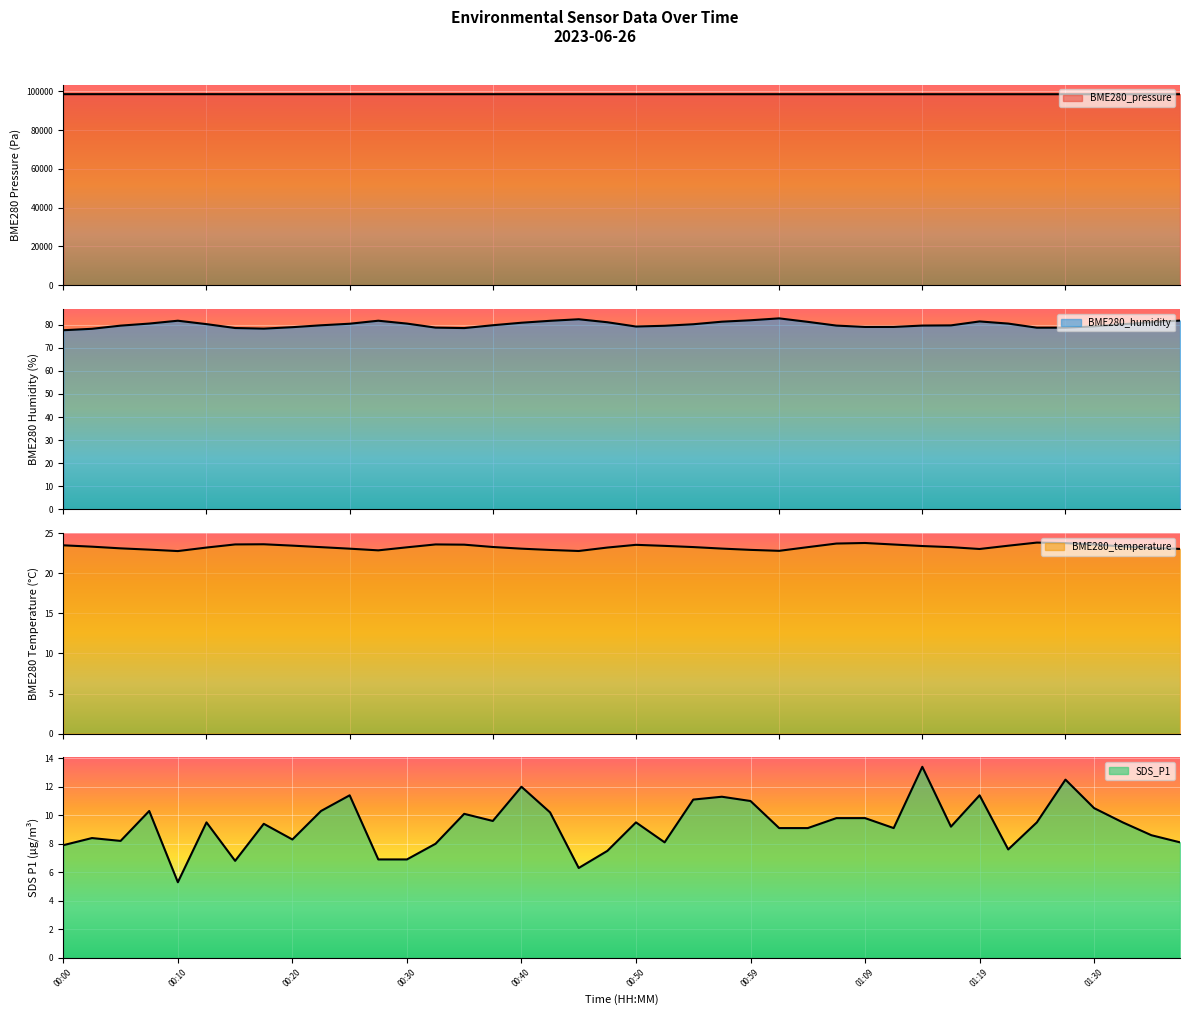

The value of SDS_P1 at 01:32 is 14.5. True or false?

False